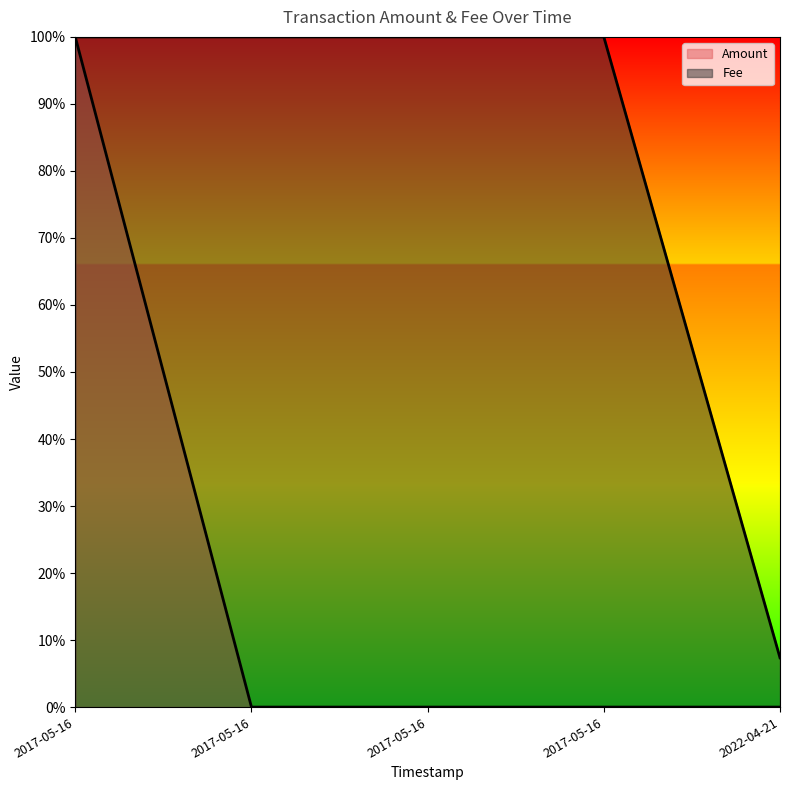

Reading right to left, transcribe all the data shown in this chart.

Amount: 0.1	1.0	1.0	1.0	1.0
Fee: 0.0	0.0	0.0	0.0	1.0